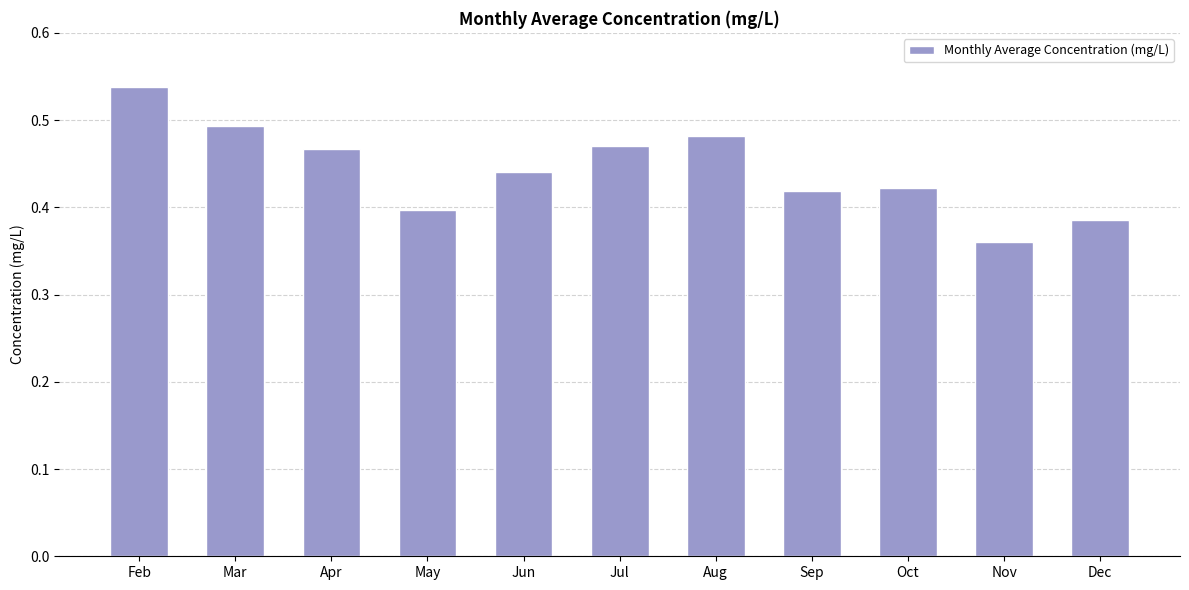

At which category does the chart reach its minimum across all series?

Nov